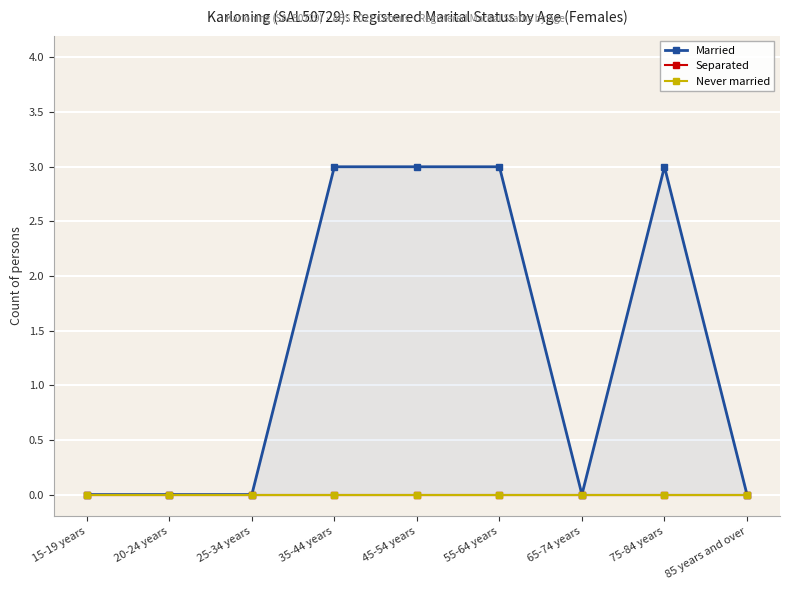

Where is Separated nearest to the value 0?

15-19 years